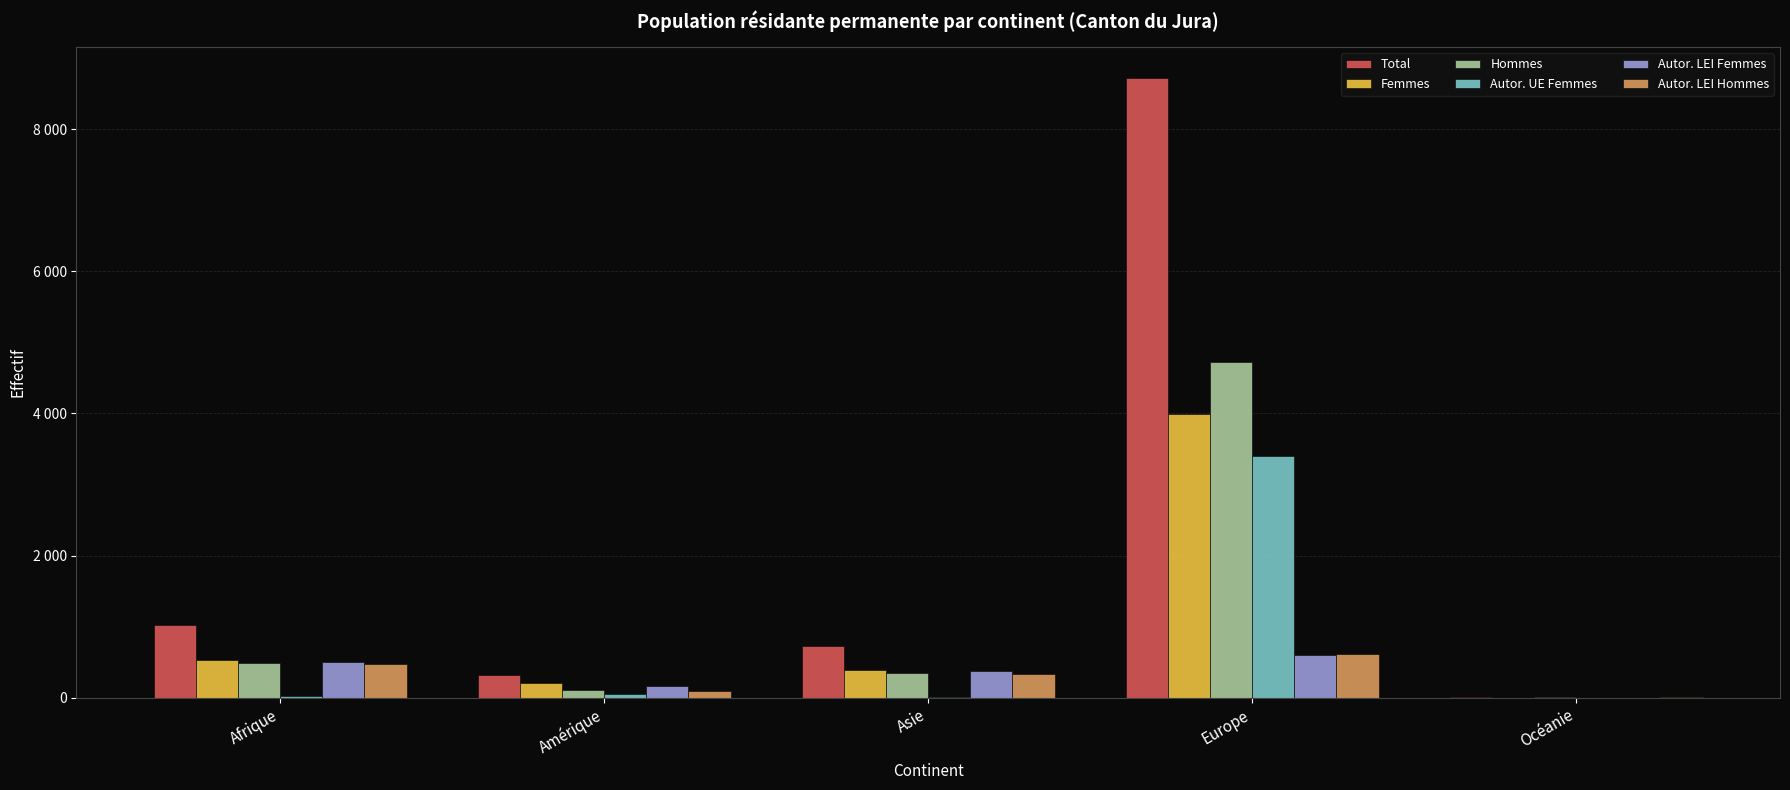

Does the chart contain stacked bars?

No